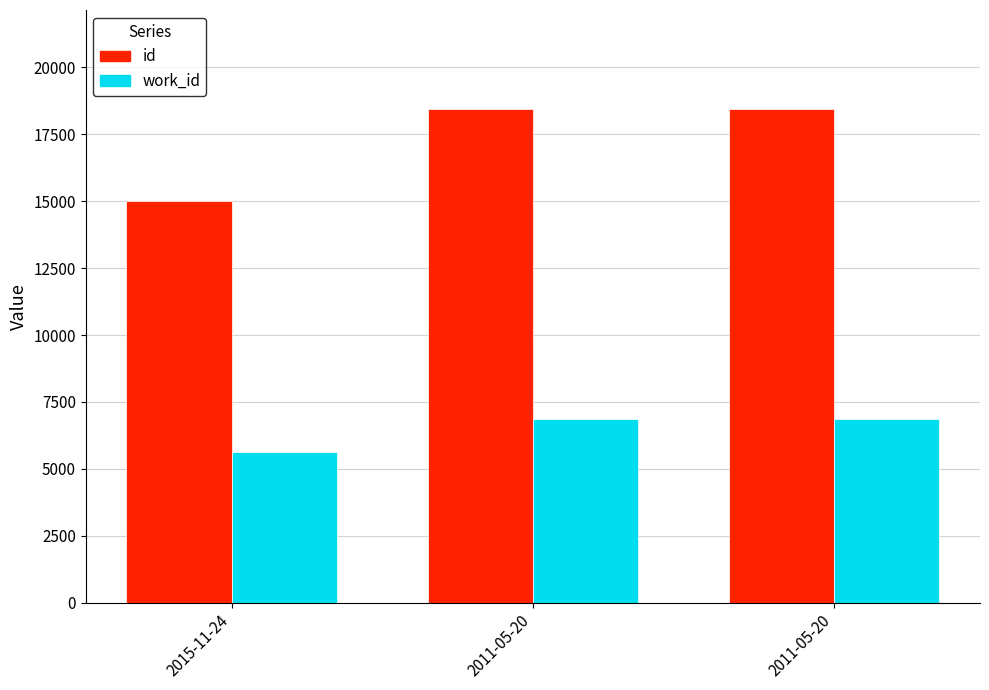

What is the minimum value shown in the chart?

5614